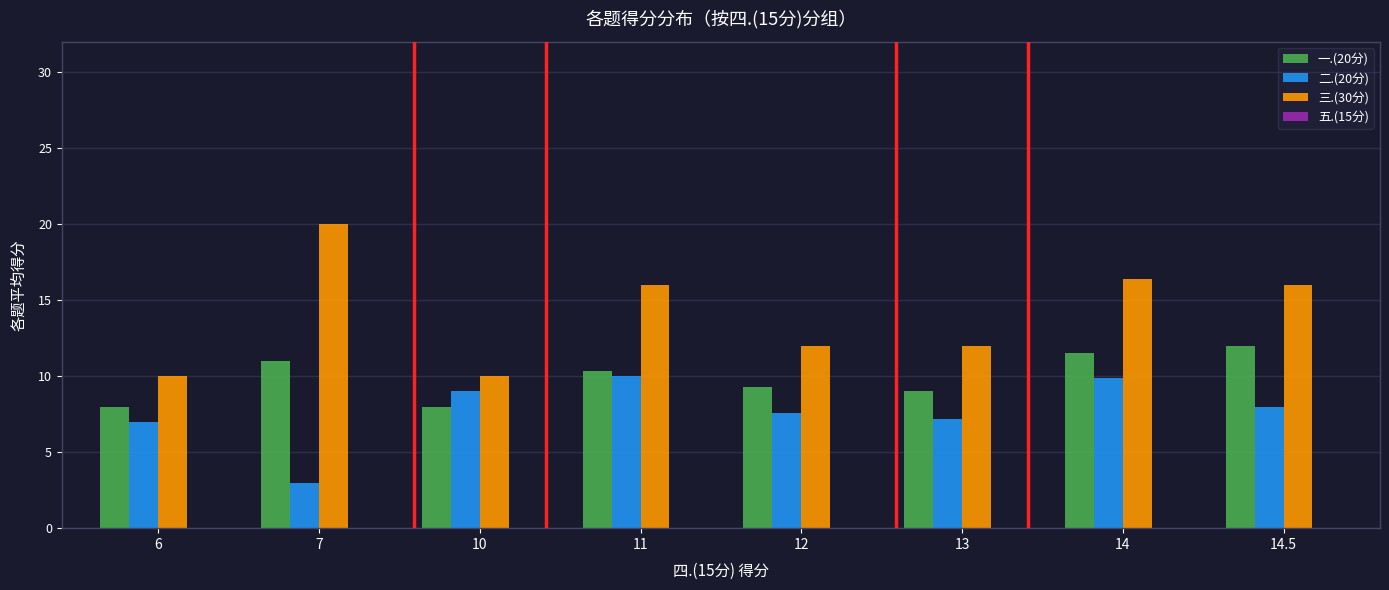

At which category is the sum across all series the highest?

14